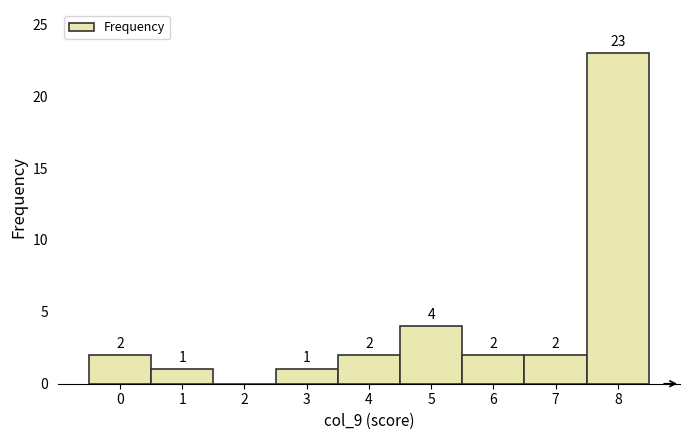

Reading right to left, extract all data points from this chart.

8=23	7=2	6=2	5=4	4=2	3=1	2=0	1=1	0=2